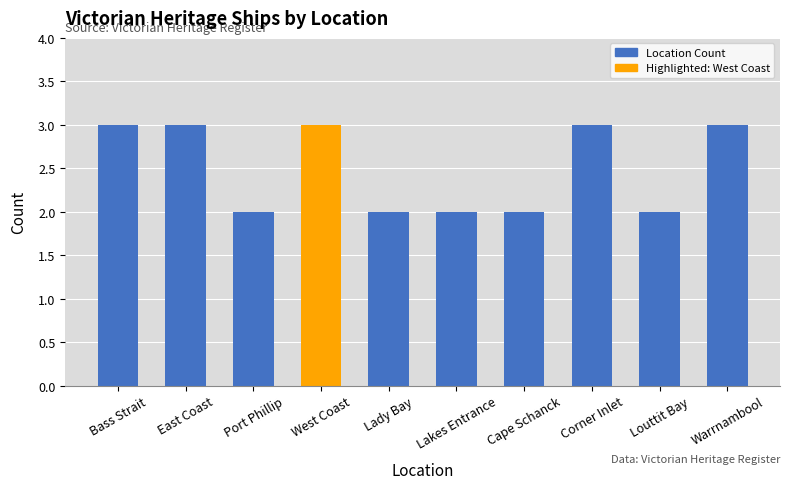

What is the label of the 8th bar from the left?

Corner Inlet